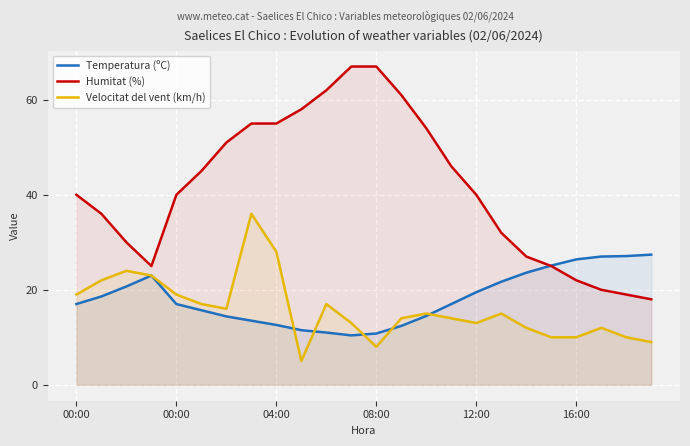

Is it true that Temperatura (ºC) equals 19.5 at 12:00?

True